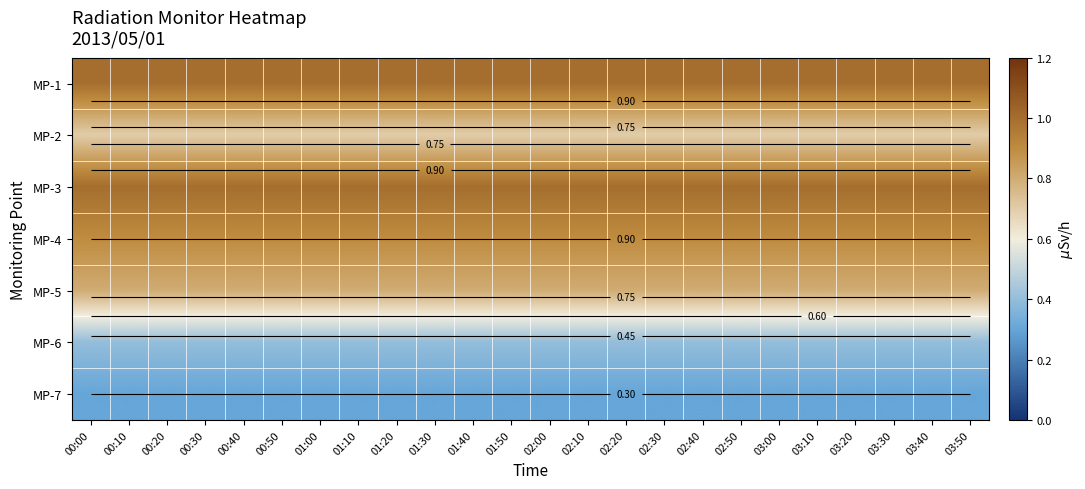

Where is MP-3 nearest to the value 1?

00:00